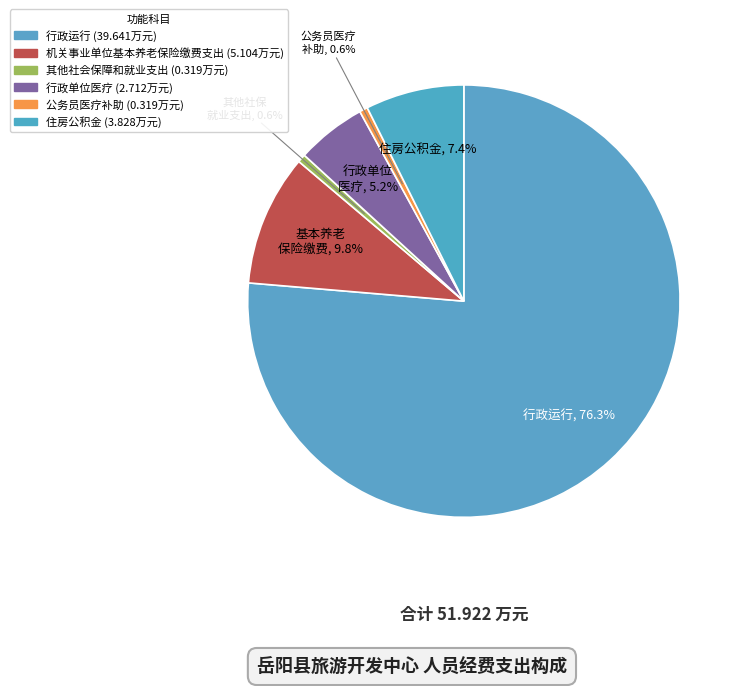

Is it true that 行政运行 is 86% of the pie?

False